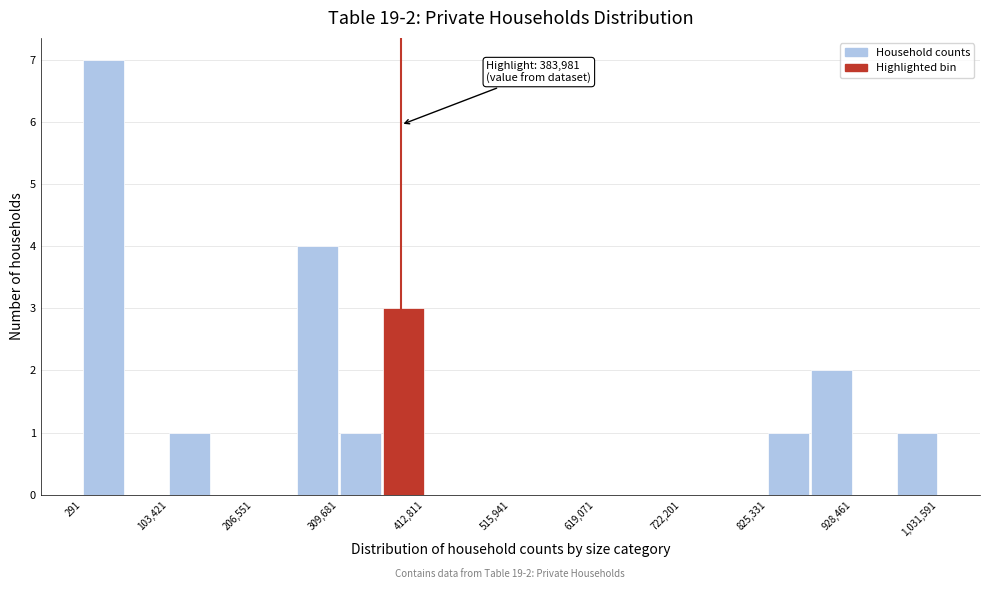

Read against the x-axis, roughly where is the centre of the tallest bar?

20000